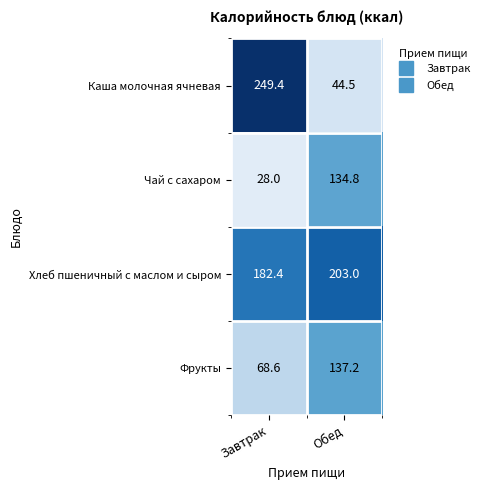

Reading right to left, extract all data points from this chart.

Каша молочная ячневая: Обед=44.5	Завтрак=249.4
Чай с сахаром: Обед=134.8	Завтрак=28.0
Хлеб пшеничный с маслом и сыром: Обед=203.0	Завтрак=182.4
Фрукты: Обед=137.2	Завтрак=68.6